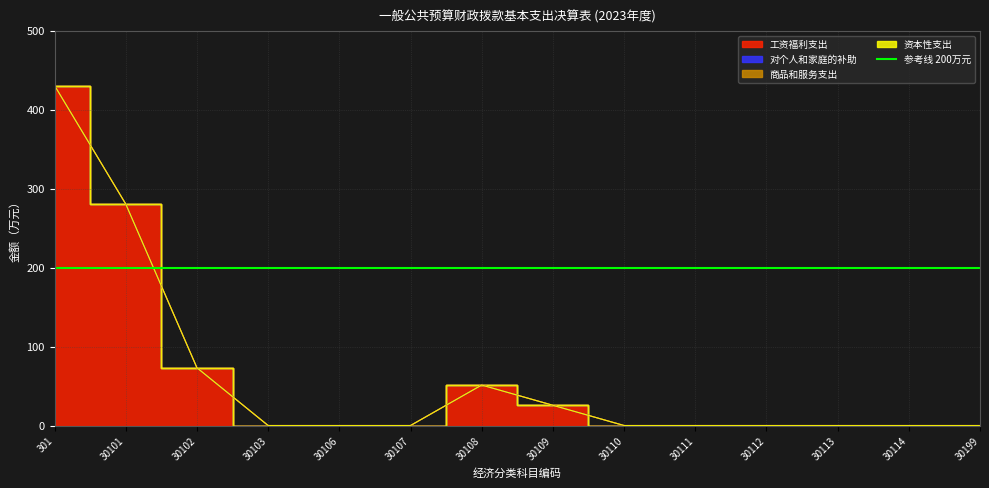

Reading left to right, extract all data points from this chart.

工资福利支出: 430.5	280.5	73.1	0.0	0.0	0.0	51.3	25.6	0.0	0.0	0.0	0.0	0.0	0.0
对个人和家庭的补助: 0.0	0.0	0.0	0.0	0.0	0.0	0.0	0.0	0.0	0.0	0.0	0.0	0.0	0.0
商品和服务支出: 0.0	0.0	0.0	0.0	0.0	0.0	0.0	0.0	0.0	0.0	0.0	0.0	0.0	0.0
资本性支出: 0.0	0.0	0.0	0.0	0.0	0.0	0.0	0.0	0.0	0.0	0.0	0.0	0.0	0.0